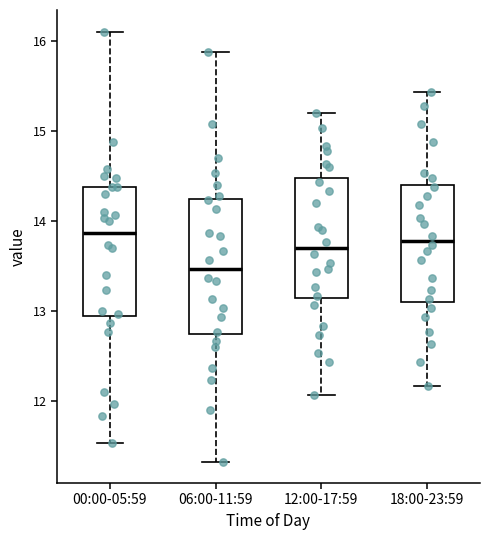

Reading left to right, transcribe this box plot: for each box, give where its median line is, the range the box spans, and where its two whiskers end, as read against the y-axis. The values are not printed on the chart, so give them approximately, as read against the axis.

00:00-05:59: median 13.9, box 12.9 to 14.4, whiskers 11.5 to 16.1
06:00-11:59: median 13.5, box 12.7 to 14.2, whiskers 11.3 to 15.9
12:00-17:59: median 13.7, box 13.1 to 14.5, whiskers 12.1 to 15.2
18:00-23:59: median 13.8, box 13.1 to 14.4, whiskers 12.2 to 15.4